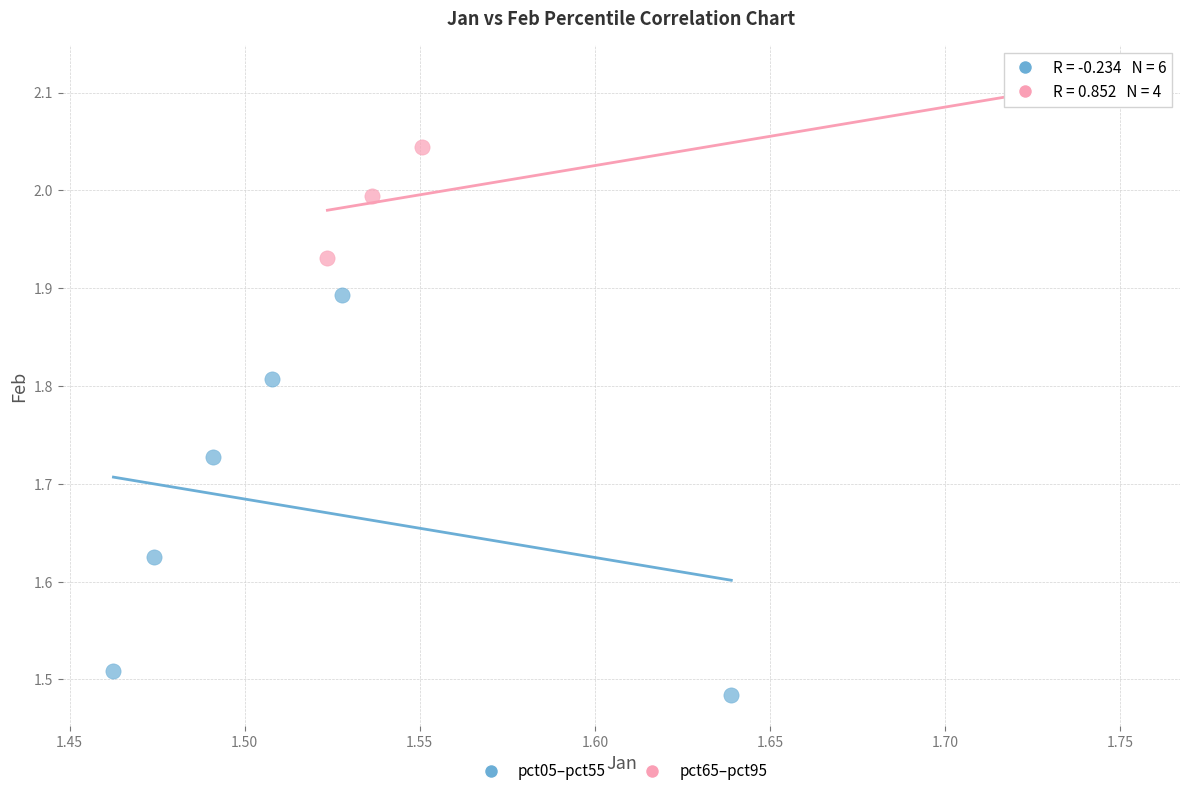

Which series reaches the minimum Y coordinate?

pct05–pct55